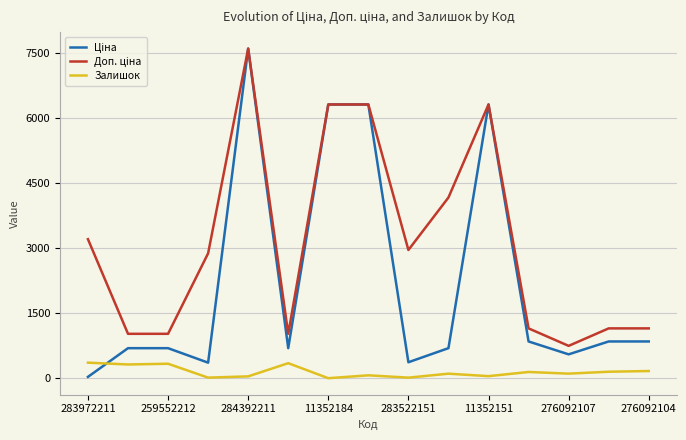

What is the average value of the Залишок series?

148.7